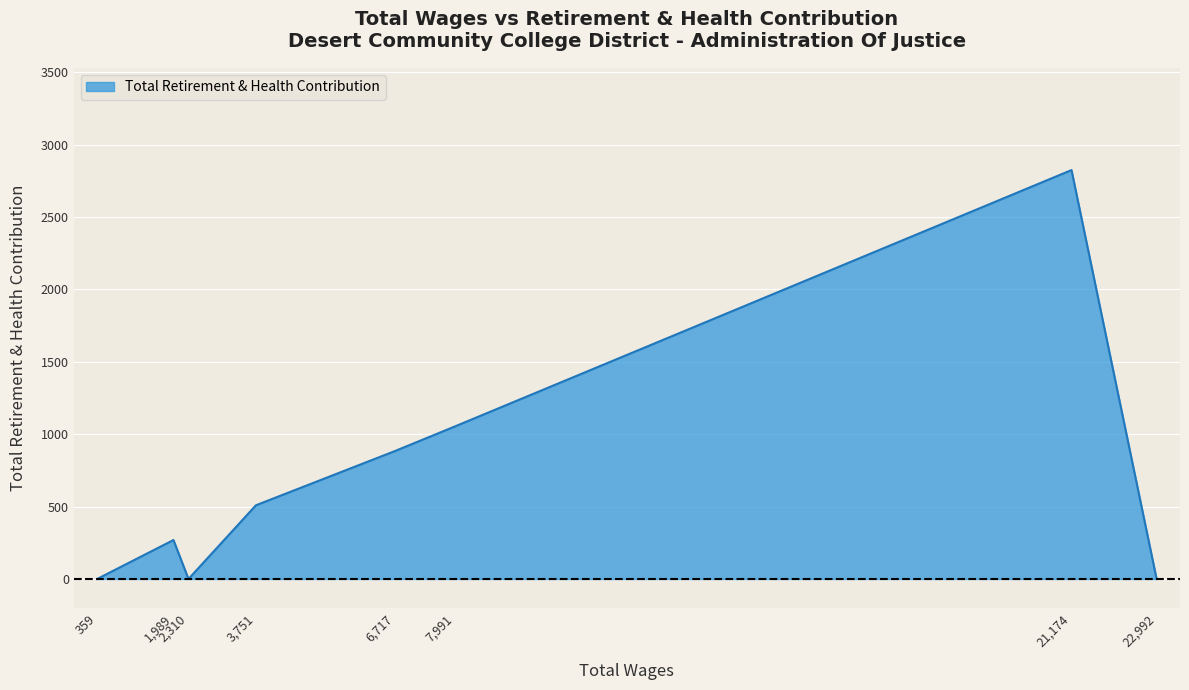

What is the sum of all values?

5537